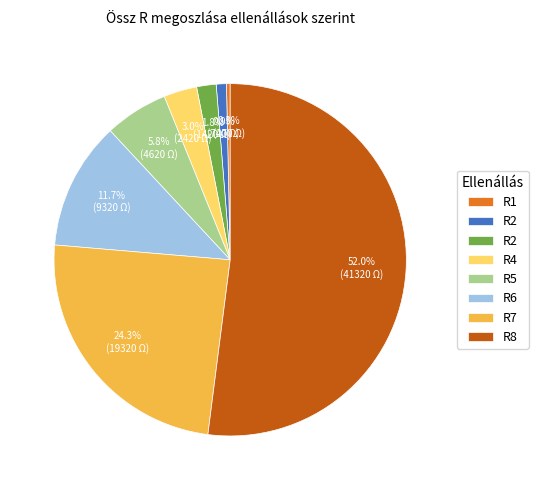

Is there a majority slice in this chart?

Yes